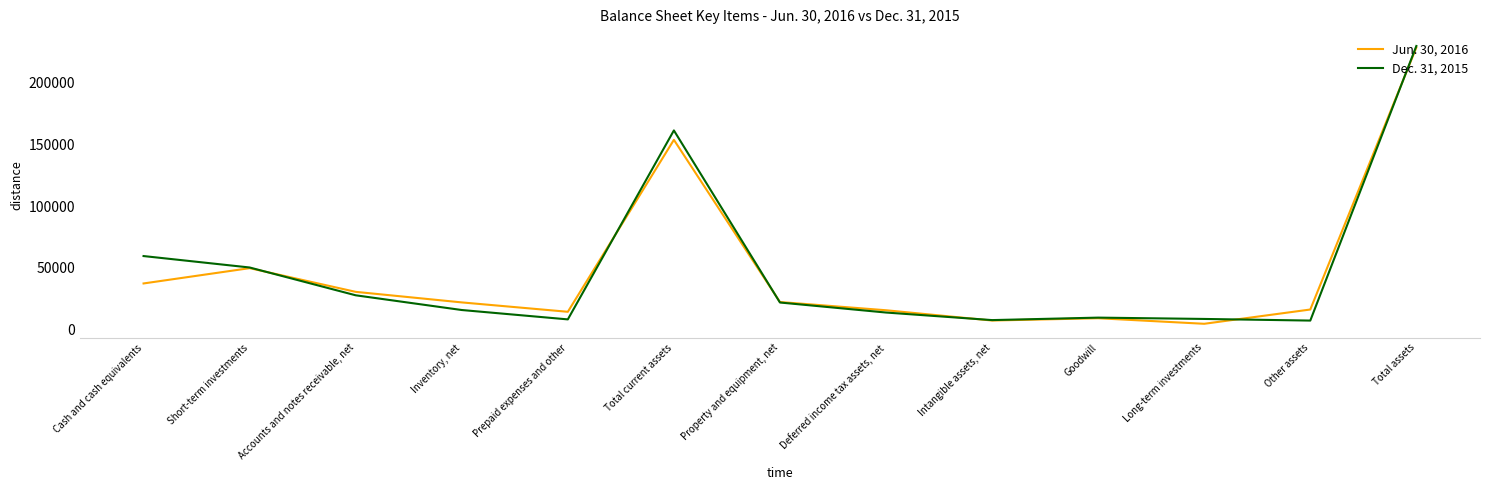

Read the Dec. 31, 2015 value at Deferred income tax assets, net, to the nearest 50.

13700